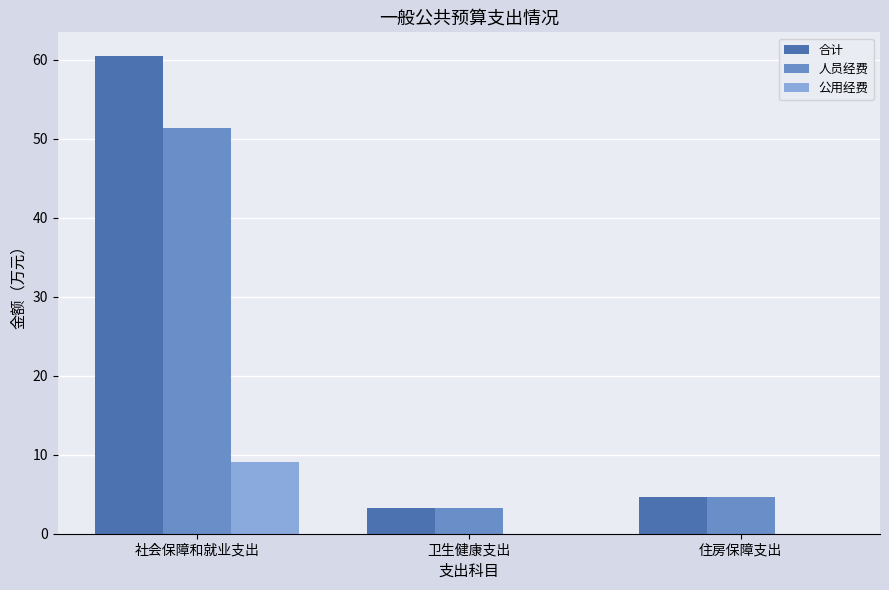

Which series has the largest total across all categories?

合计